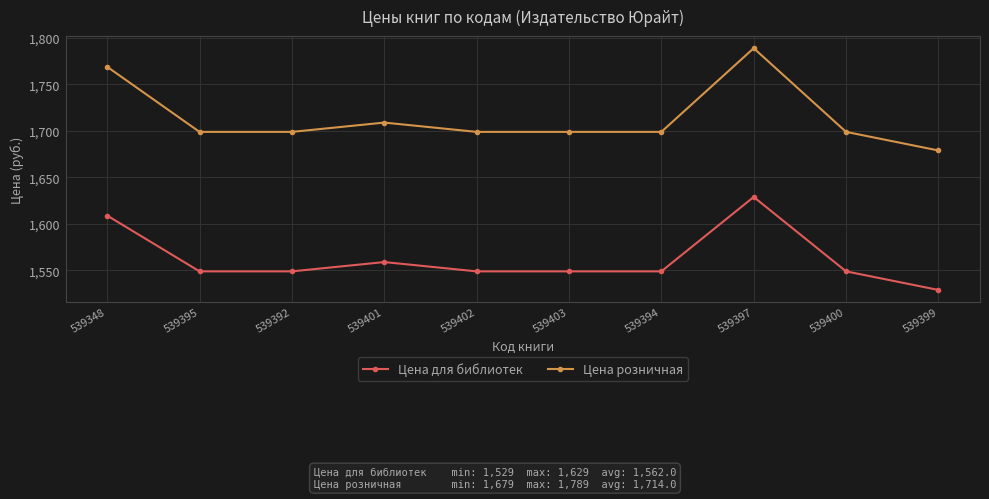

Where is Цена розничная nearest to the value 1734?

539401